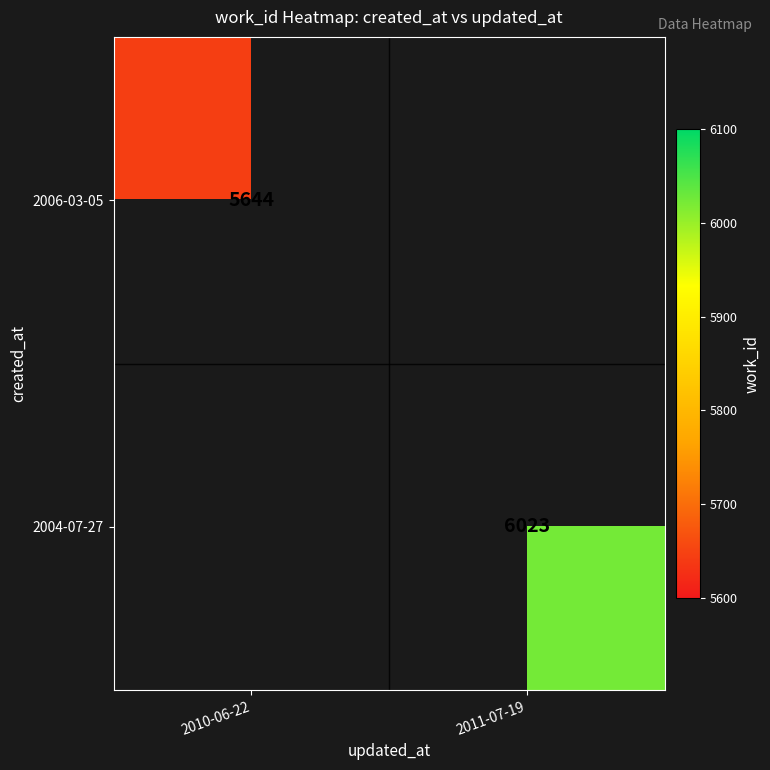

The 2004-07-27 series shows 1537 at 2011-07-19. True or false?

False